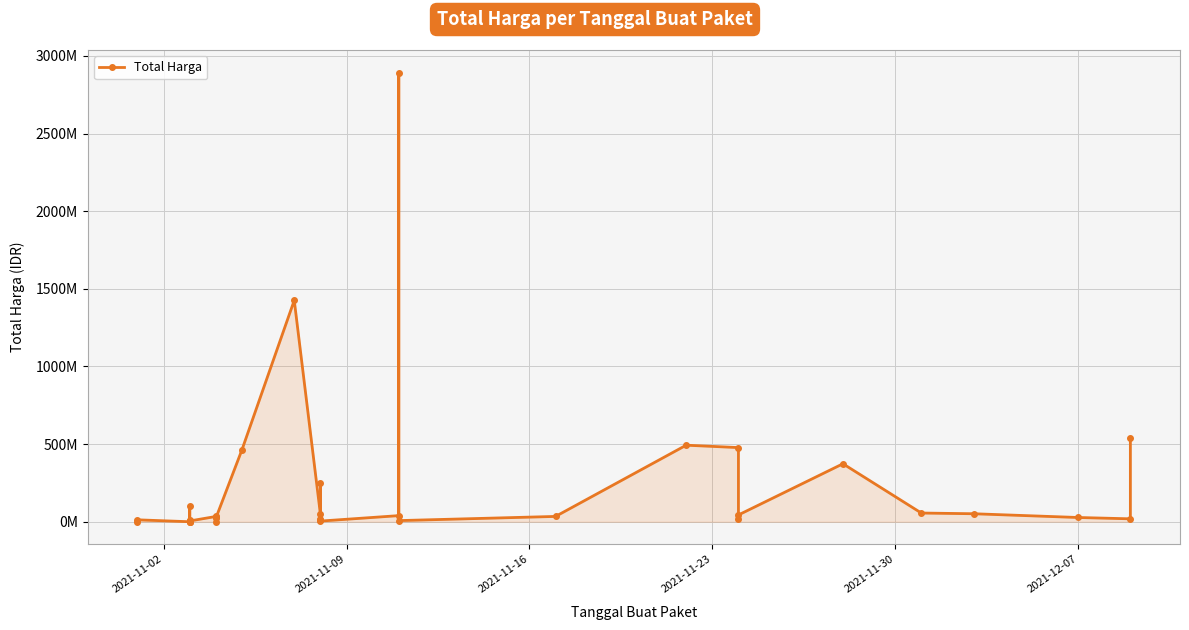

Reading left to right, what are all the values shown in this chart?

333600	12453900	78000	98772570	2772000	265000	4672200	182000	8742500	5129000	34000000	32441200	577875	23653000	464002100	1425867900	49730040	9180000	15513960	250350000	4350000	39440000	2892122000	7401240	34292000	493000000	477600000	19175000	43859200	373404000	56152800	51601000	27412000	18900000	541071000